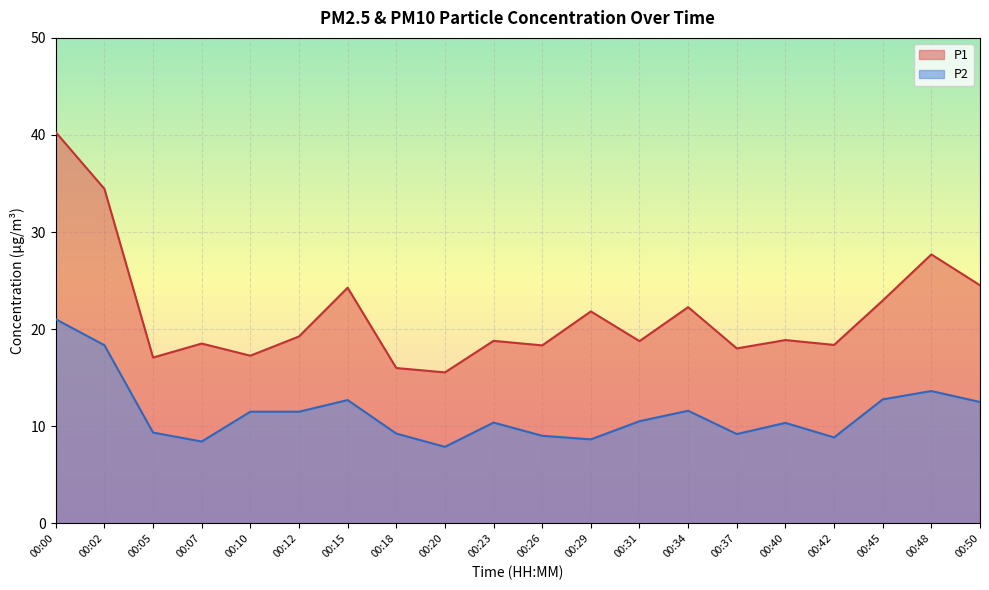

In P2, how many points are lower than both neighbors (excluding endpoints)?

5